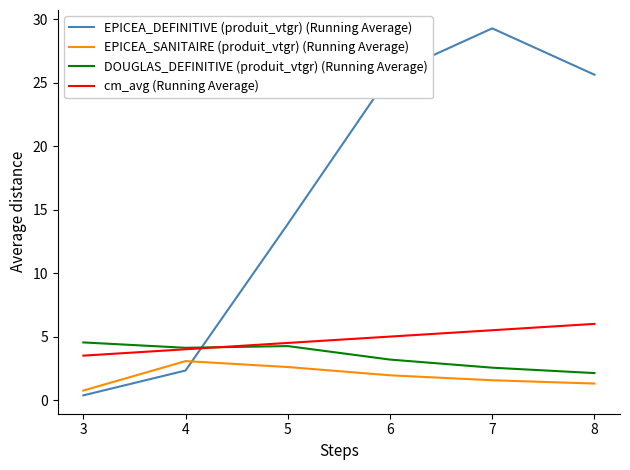

Which label corresponds to the smallest value in the chart?

3